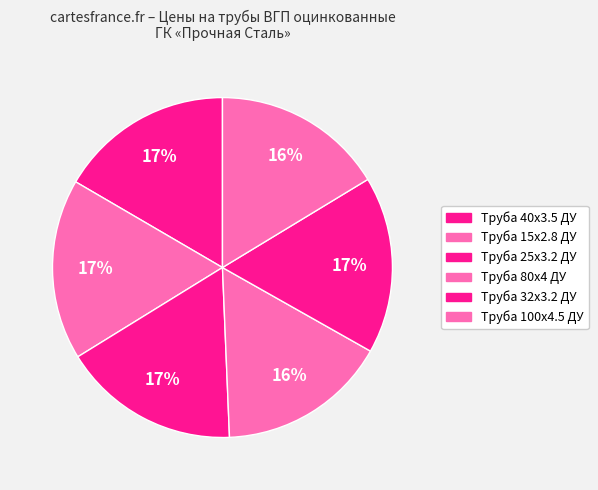

What is the largest slice in the pie chart?

15x2.8 ДУ (103000)